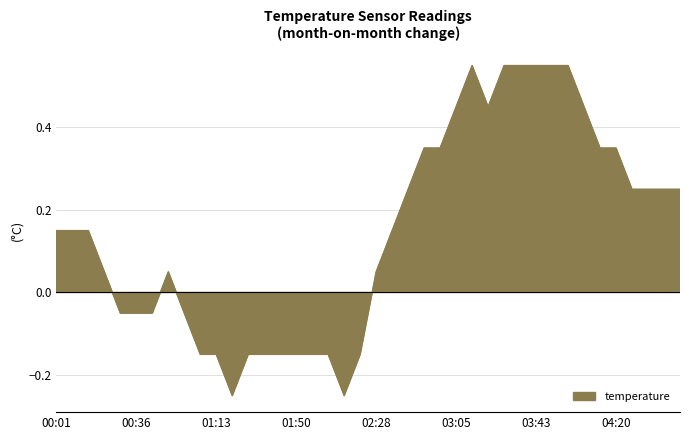

Rank the categories by value from highest to lowest.

03:13, 03:28, 03:35, 03:43, 03:50, 03:58, 03:05, 03:20, 04:05, 02:50, 02:58, 04:13, 04:20, 02:43, 04:28, 04:35, 04:43, 04:50, 00:01, 00:08, 00:16, 02:35, 00:21, 00:51, 02:28, 00:28, 00:36, 00:43, 00:58, 01:05, 01:13, 01:28, 01:35, 01:43, 01:50, 01:58, 02:05, 02:20, 01:20, 02:13